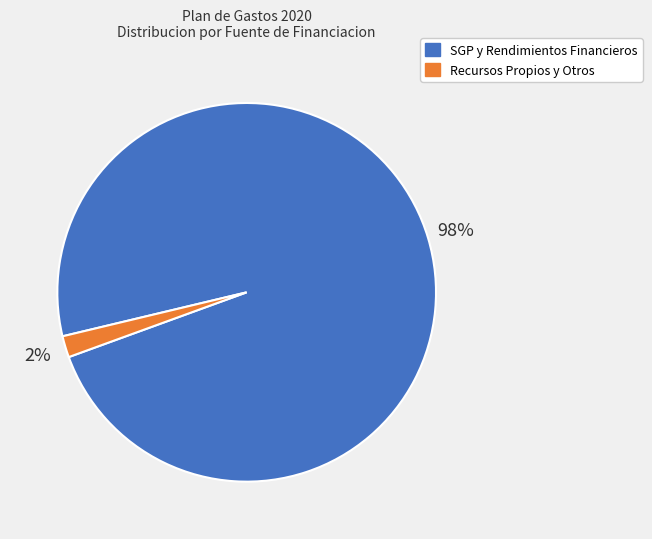

Count the number of slices in the pie.

2